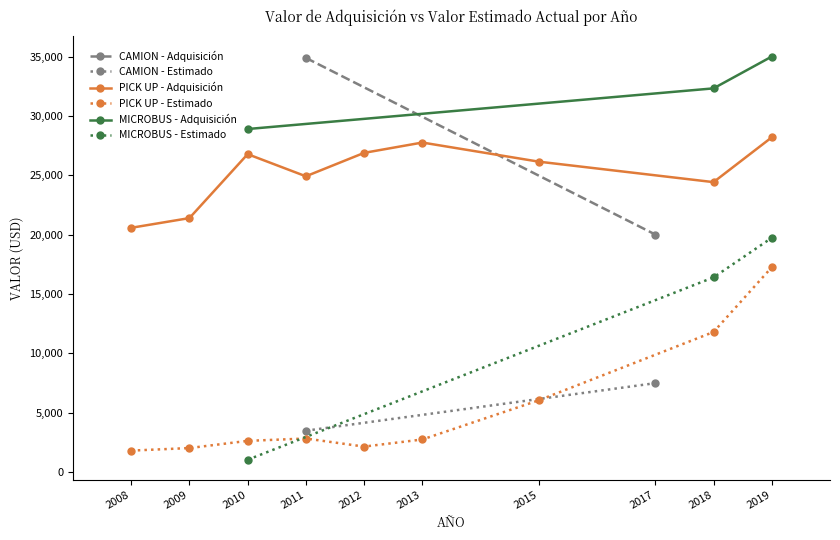

The VALOR DE ADQUISICIÓN series shows 38197.7 at 2010. True or false?

False